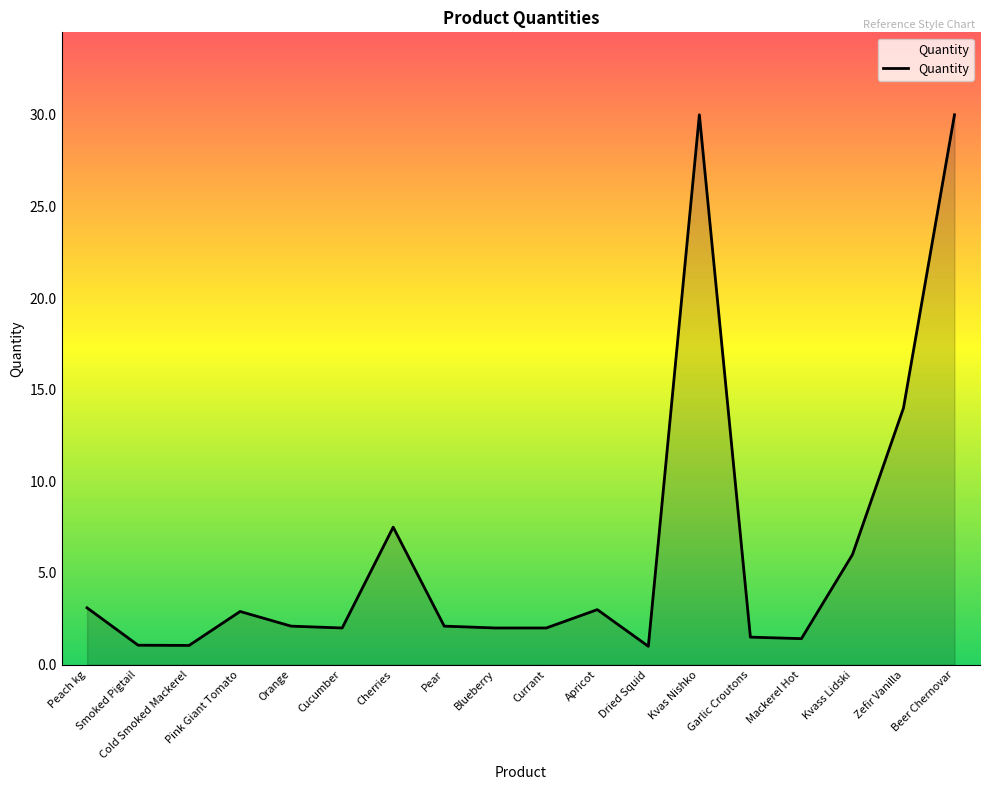

What is the smallest value displayed?

1.0